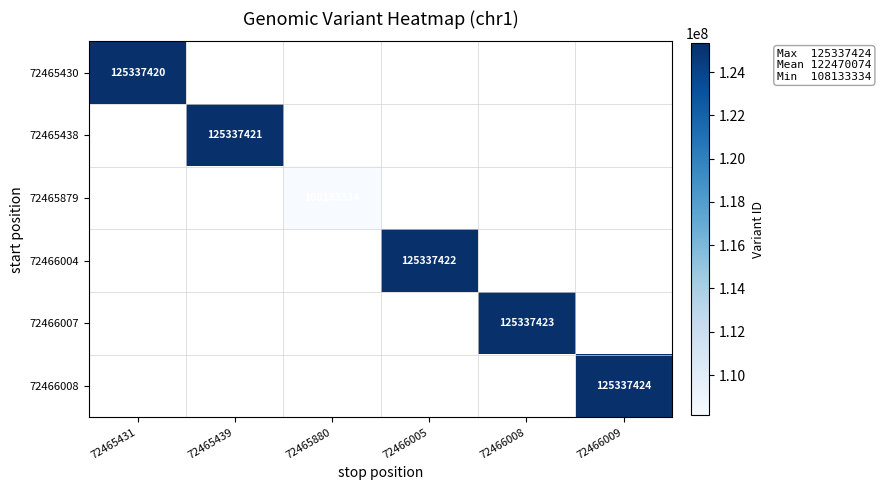

True or false: 72465879 has a value of 108133334 at 72465880.

True